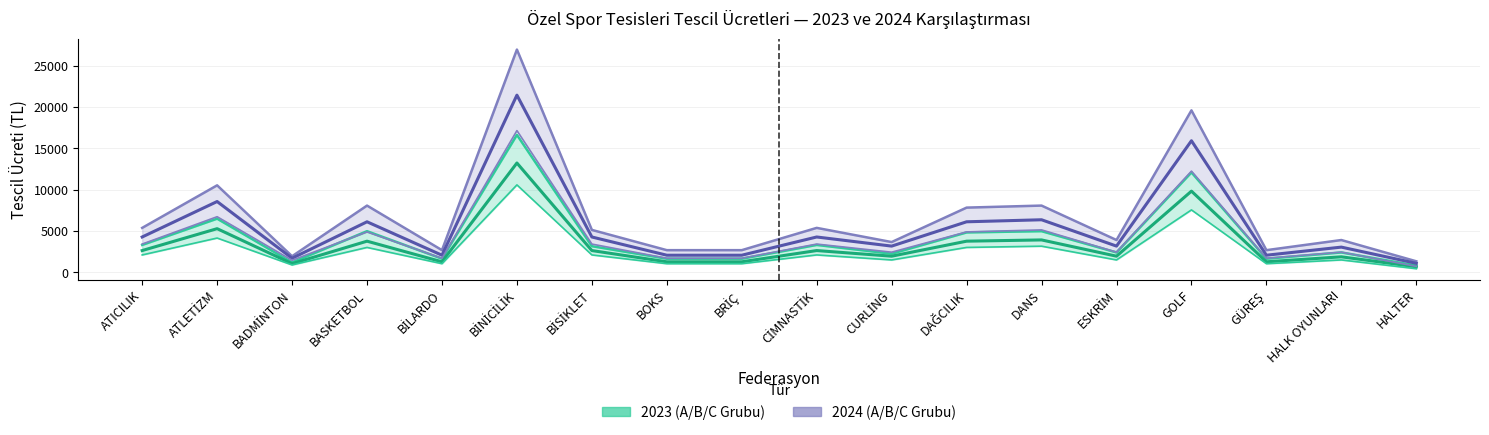

True or false: 2024 B Grubu and 2023 B Grubu intersect in this chart.

False